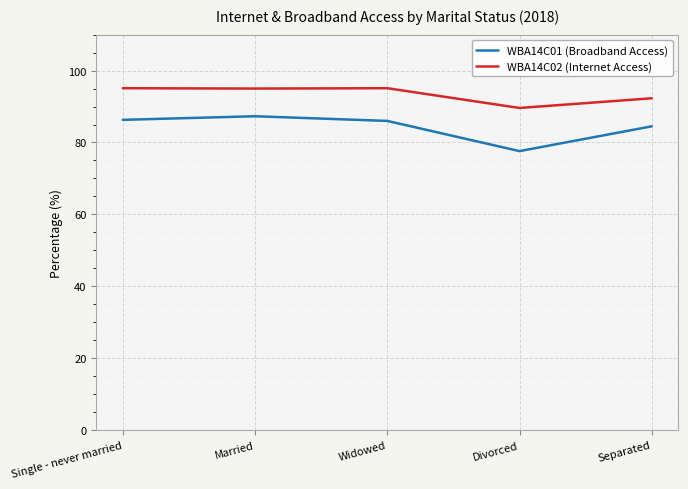

What are all the series names shown in the legend?

WBA14C01 (Broadband Access), WBA14C02 (Internet Access)